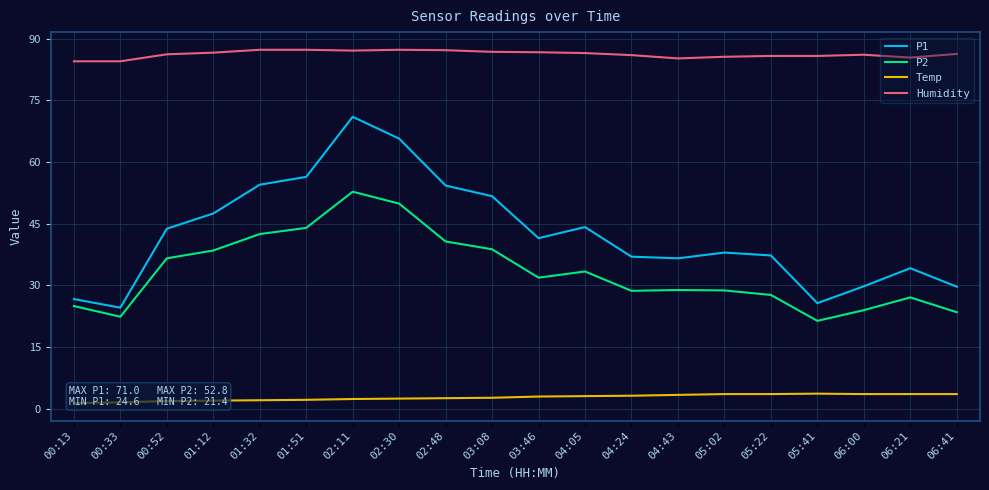

What is the value of the Humidity point at the 19th from the left?

85.4